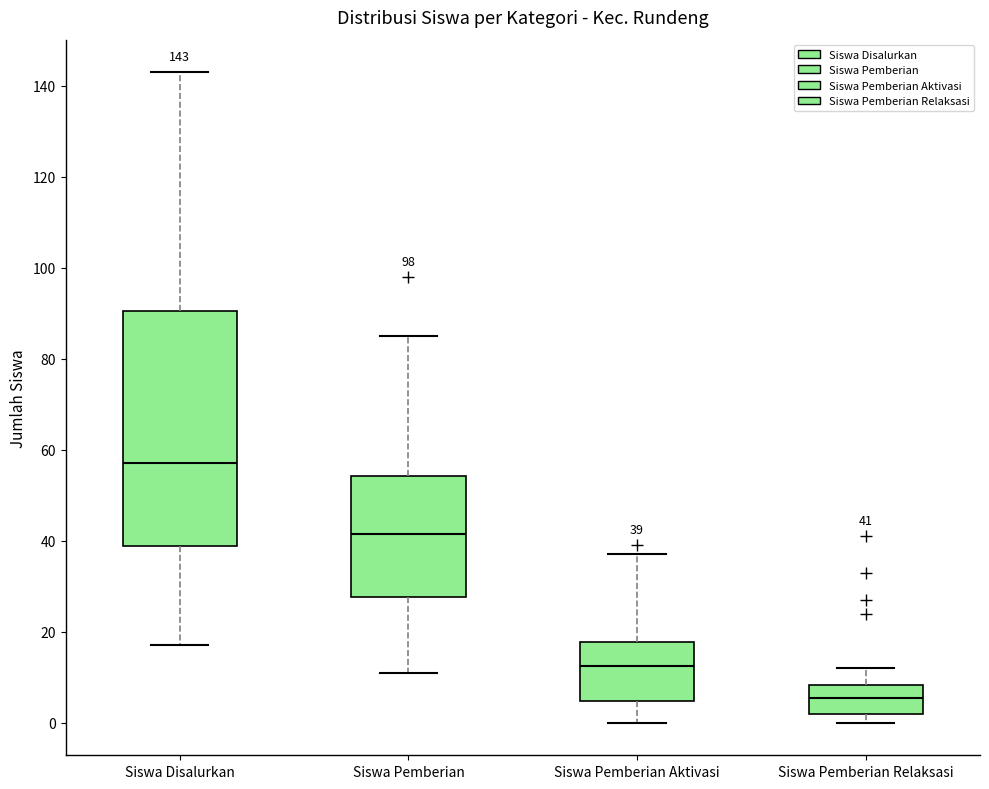

Comparing the boxes themselves (not the whiskers), which one is the tallest?

Siswa Disalurkan